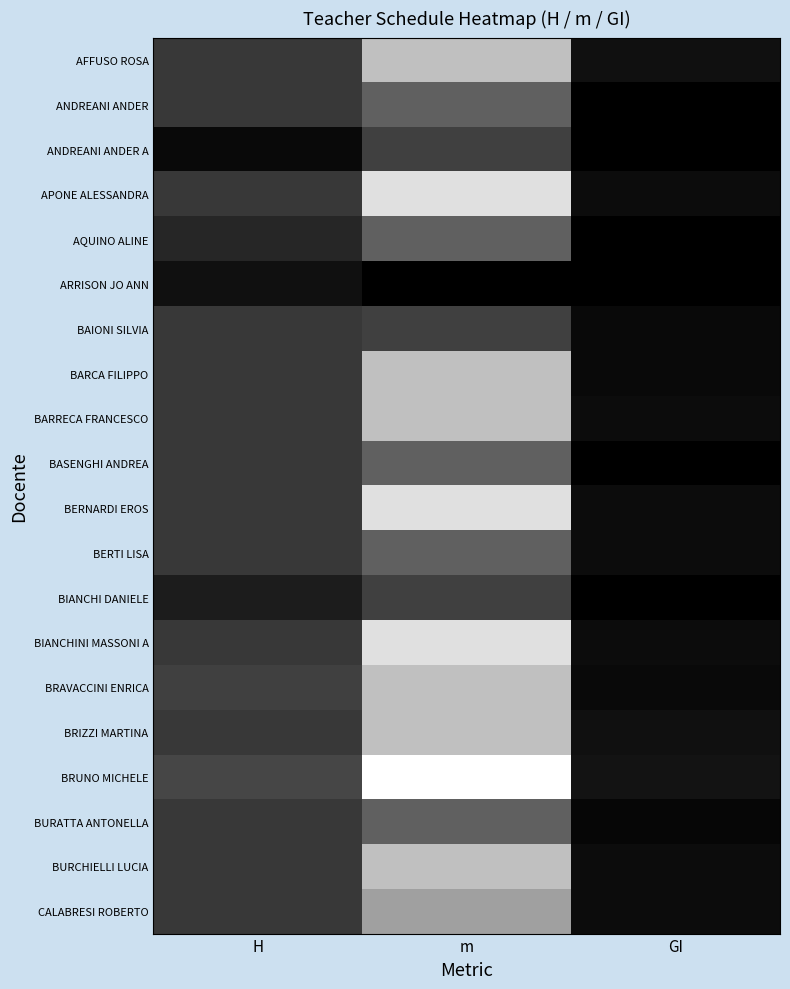

Reading left to right, what are all the values shown in this chart?

AFFUSO ROSA: H=18	m=60	GI=5
ANDREANI ANDER: H=18	m=30	GI=0
ANDREANI ANDER A: H=3	m=20	GI=0
APONE ALESSANDRA: H=18	m=70	GI=4
AQUINO ALINE: H=12	m=30	GI=0
ARRISON JO ANN: H=5	m=0	GI=0
BAIONI SILVIA: H=18	m=20	GI=3
BARCA FILIPPO: H=18	m=60	GI=3
BARRECA FRANCESCO: H=18	m=60	GI=4
BASENGHI ANDREA: H=18	m=30	GI=0
BERNARDI EROS: H=18	m=70	GI=4
BERTI LISA: H=18	m=30	GI=4
BIANCHI DANIELE: H=9	m=20	GI=0
BIANCHINI MASSONI A: H=18	m=70	GI=4
BRAVACCINI ENRICA: H=20	m=60	GI=3
BRIZZI MARTINA: H=18	m=60	GI=5
BRUNO MICHELE: H=22	m=80	GI=6
BURATTA ANTONELLA: H=18	m=30	GI=2
BURCHIELLI LUCIA: H=18	m=60	GI=4
CALABRESI ROBERTO: H=18	m=50	GI=4